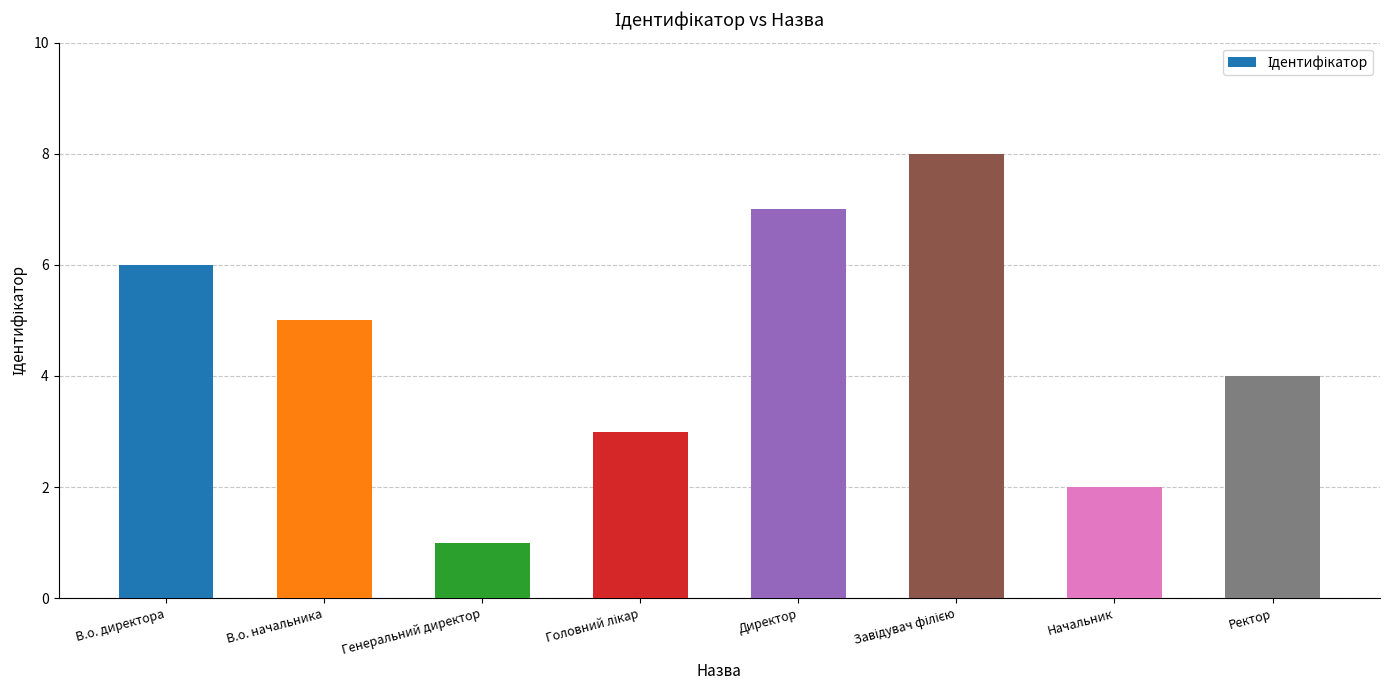

Which label corresponds to the smallest value in the chart?

Генеральний директор